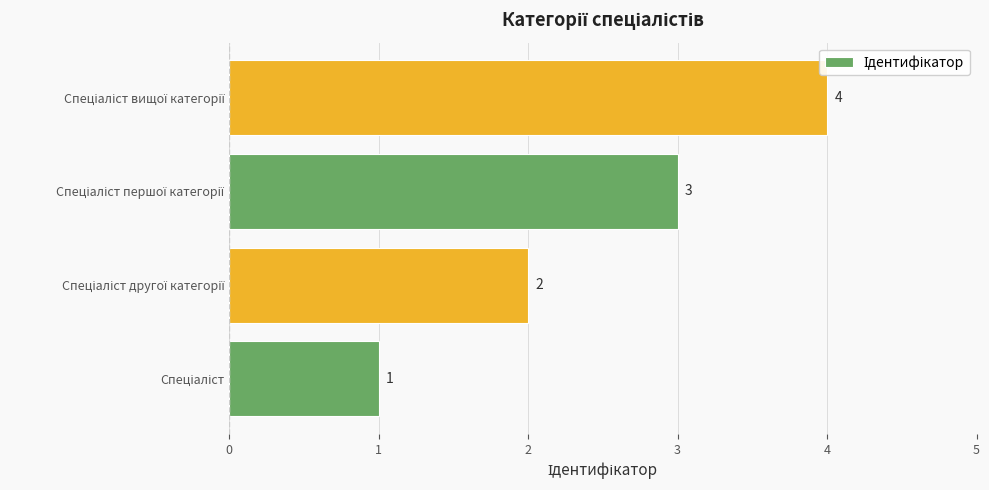

What is the sum of all values?

10